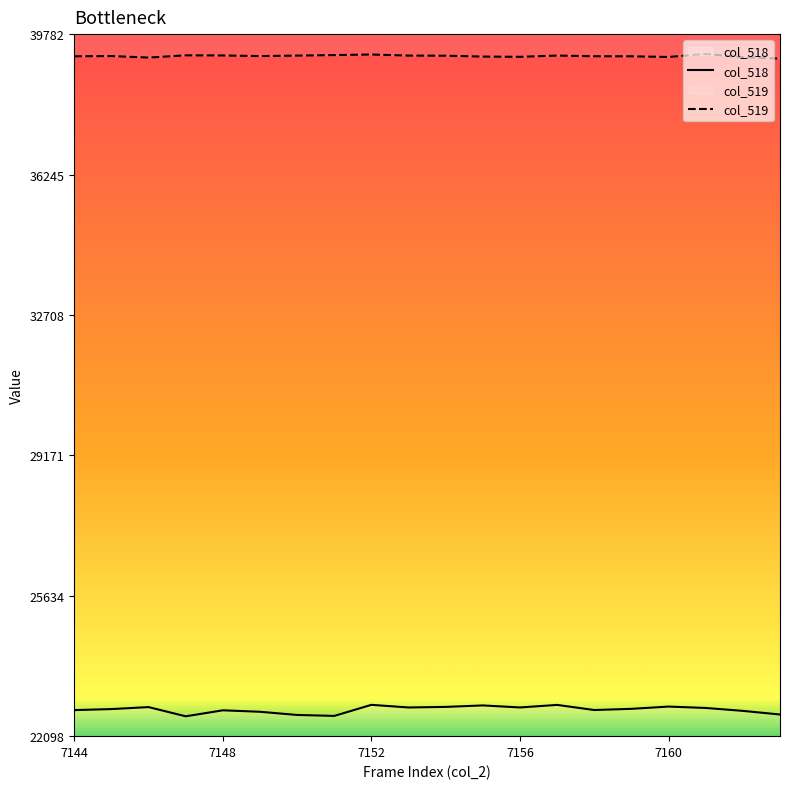

True or false: col_518 and col_519 cross at least once.

False